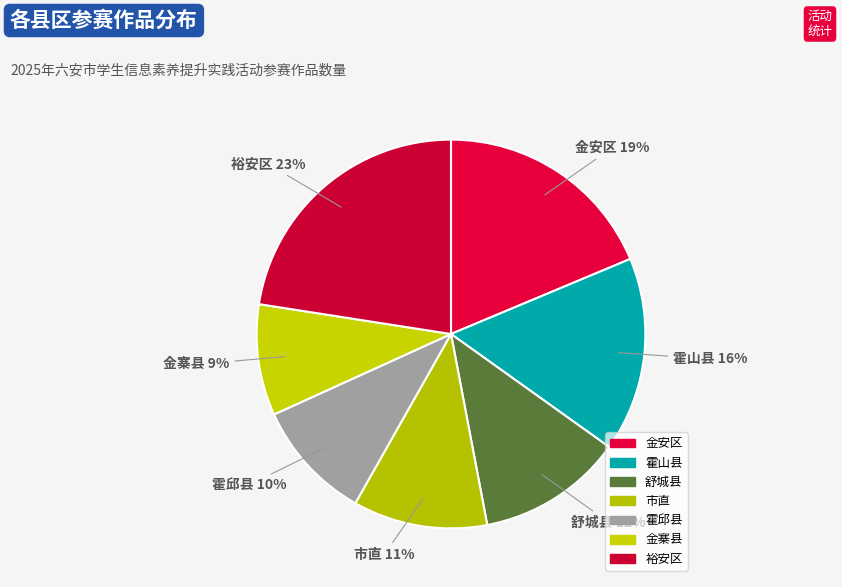

How many segments does this pie chart have?

7